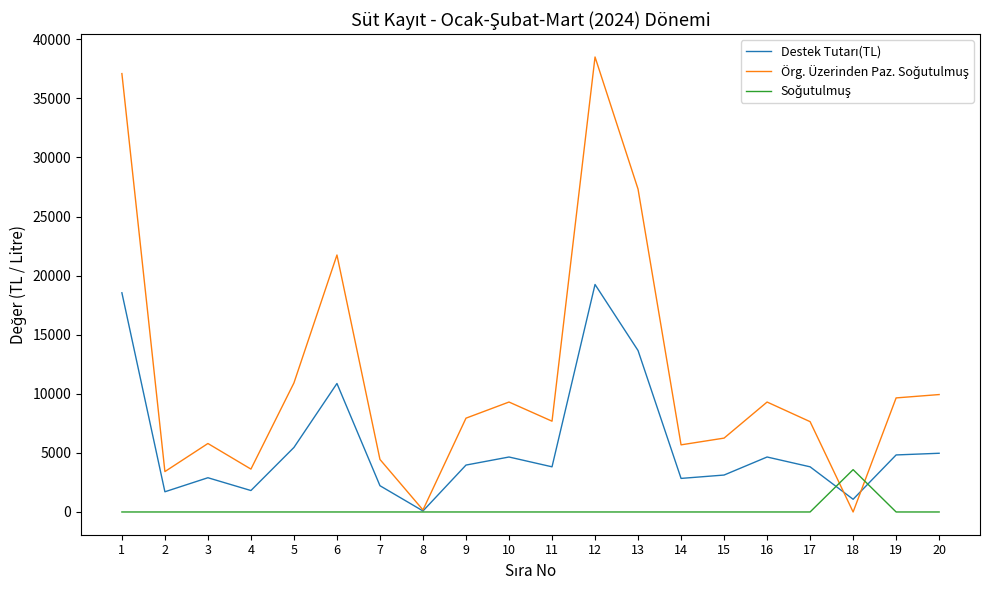

What is the spread (max minus min) of values at 8?

172.0